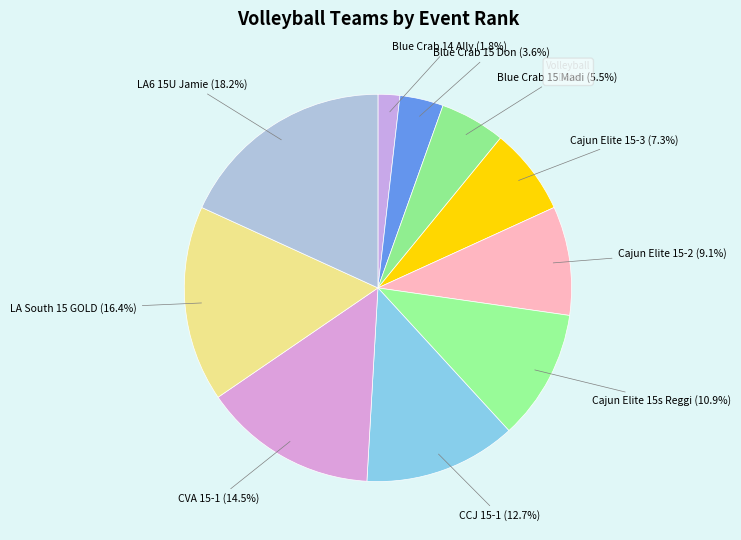

How many slices are in this pie chart?

10